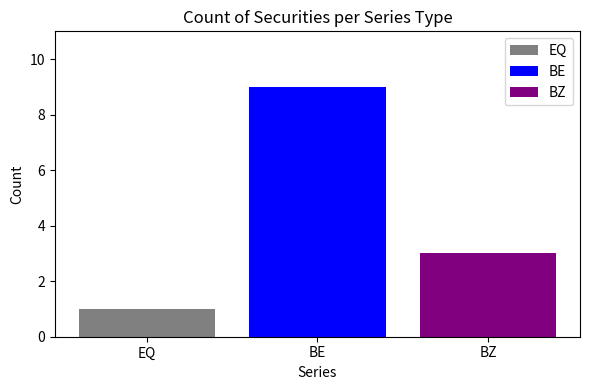

How many bars are there in total?

3